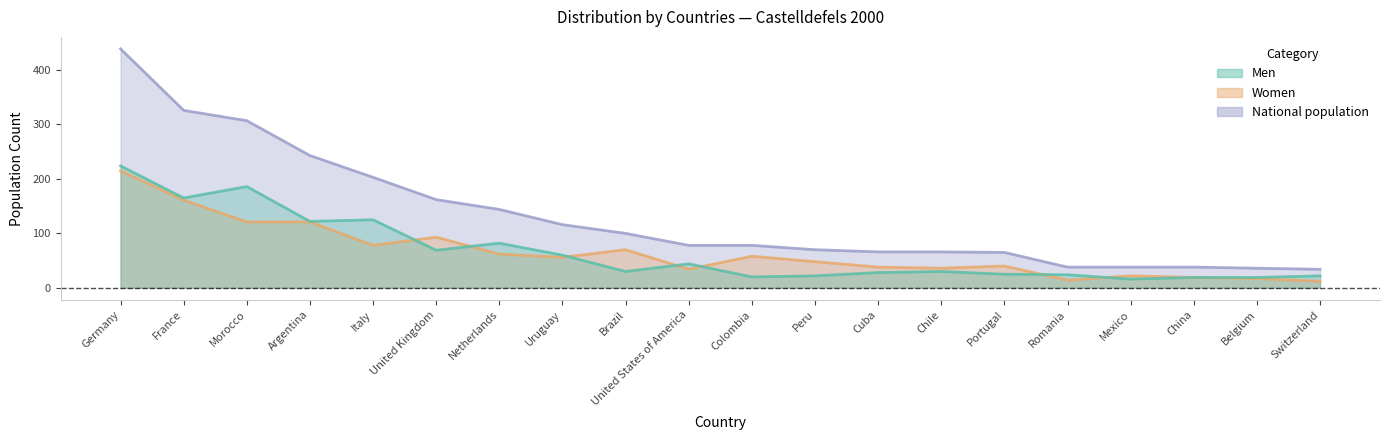

At which label does National population reach its peak?

Germany